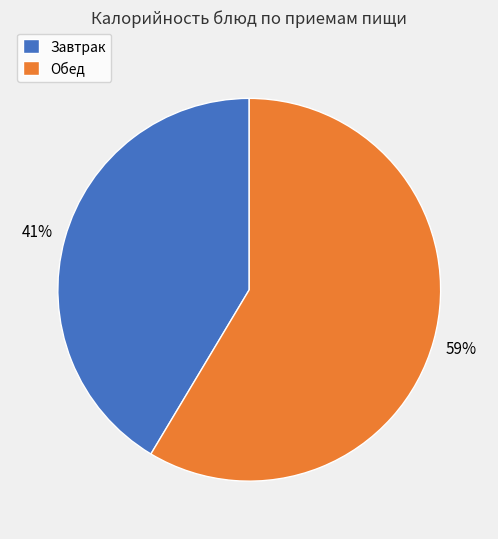

Which category accounts for the majority?

Обед